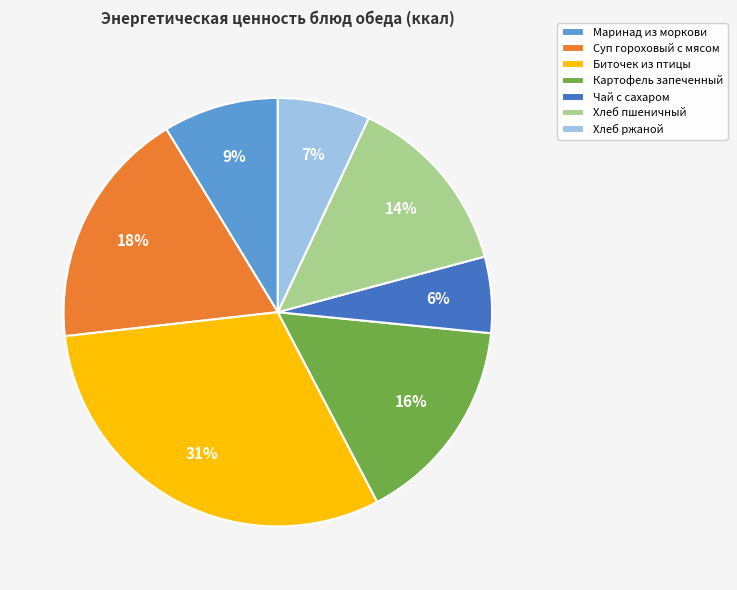

To the nearest percent, what is the difference between the largest and smallest slice percentages?

25%